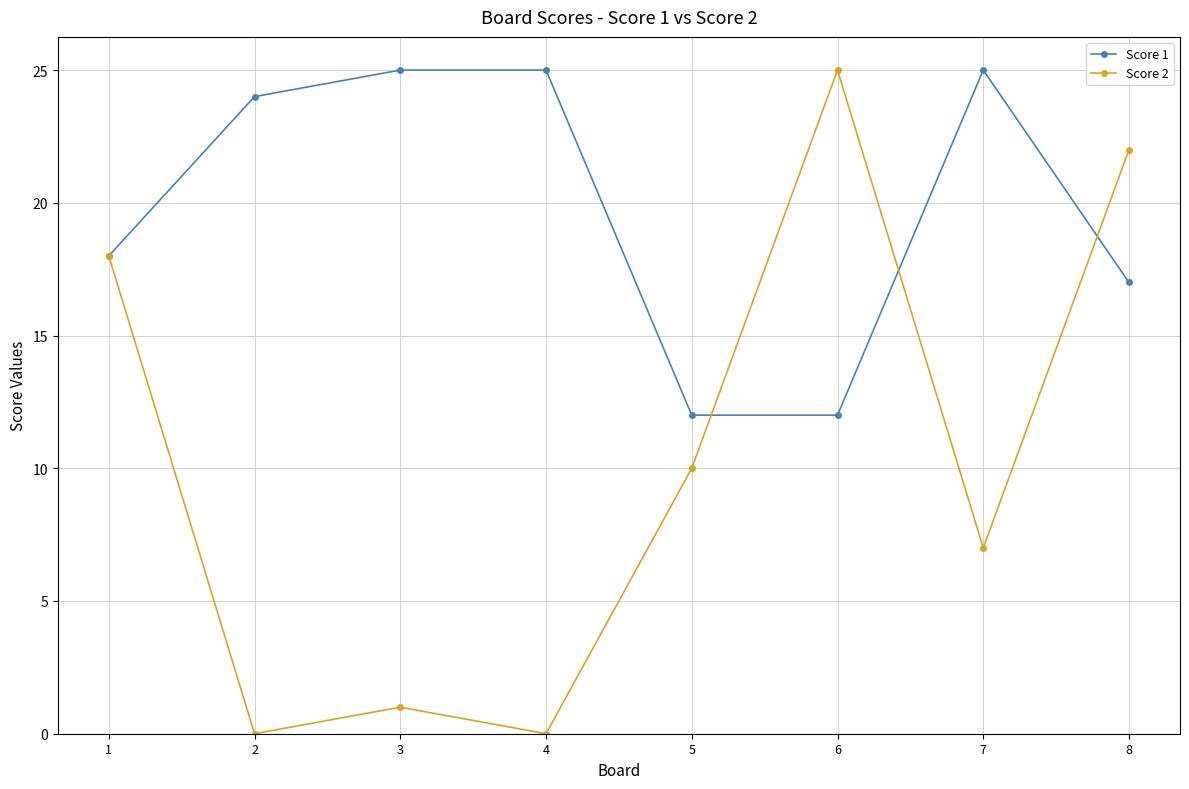

What is the sum of all Score 1 values?

158